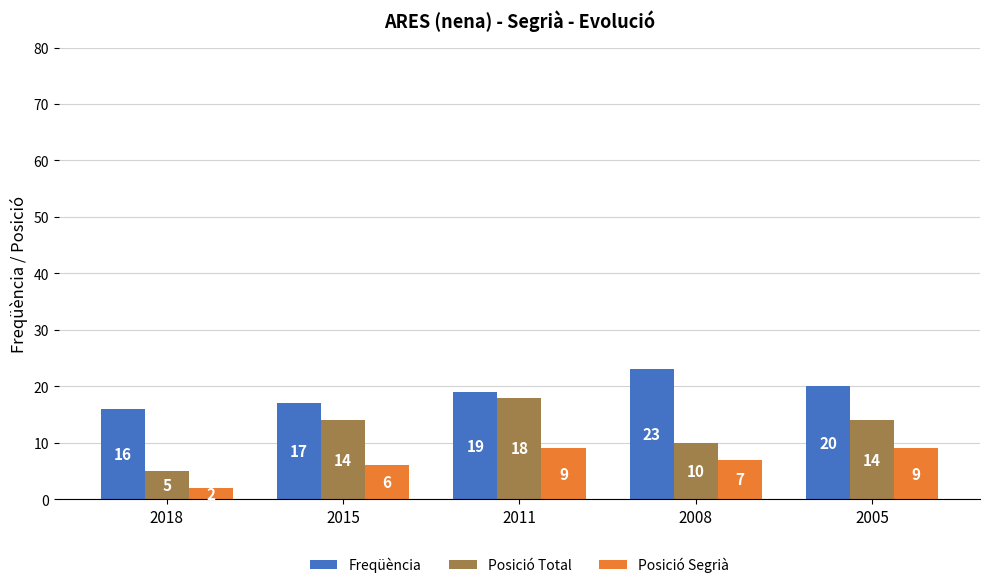

The value of Posició Segrià at 2008 is 7. True or false?

True